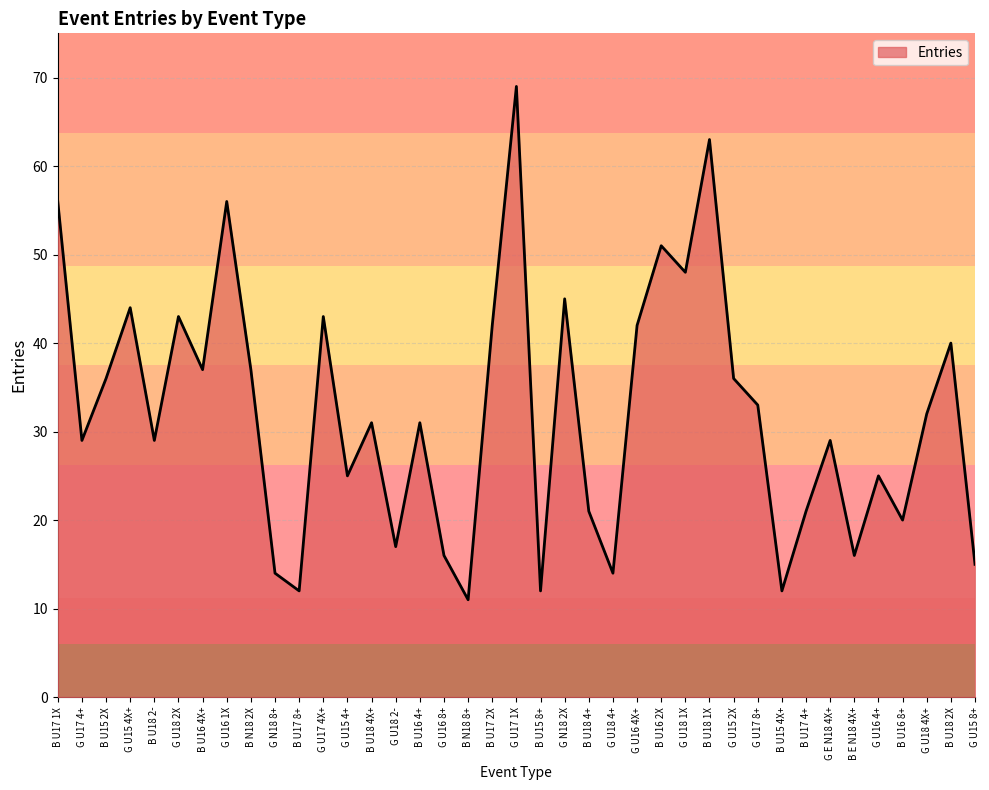

The chart shows a value of 43 at G U18 2X. True or false?

True